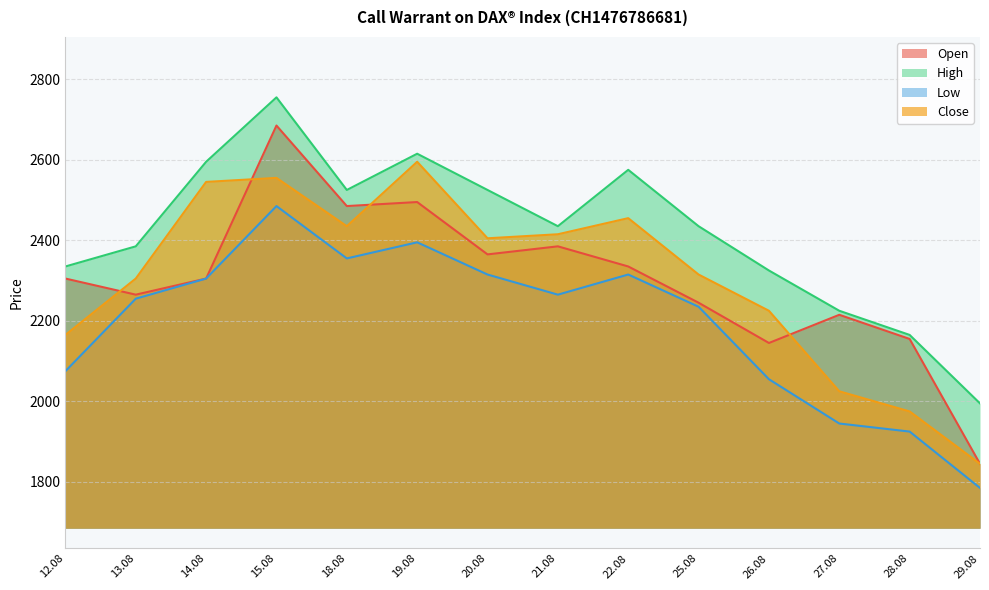

Where is the first local maximum for Low?

15.08